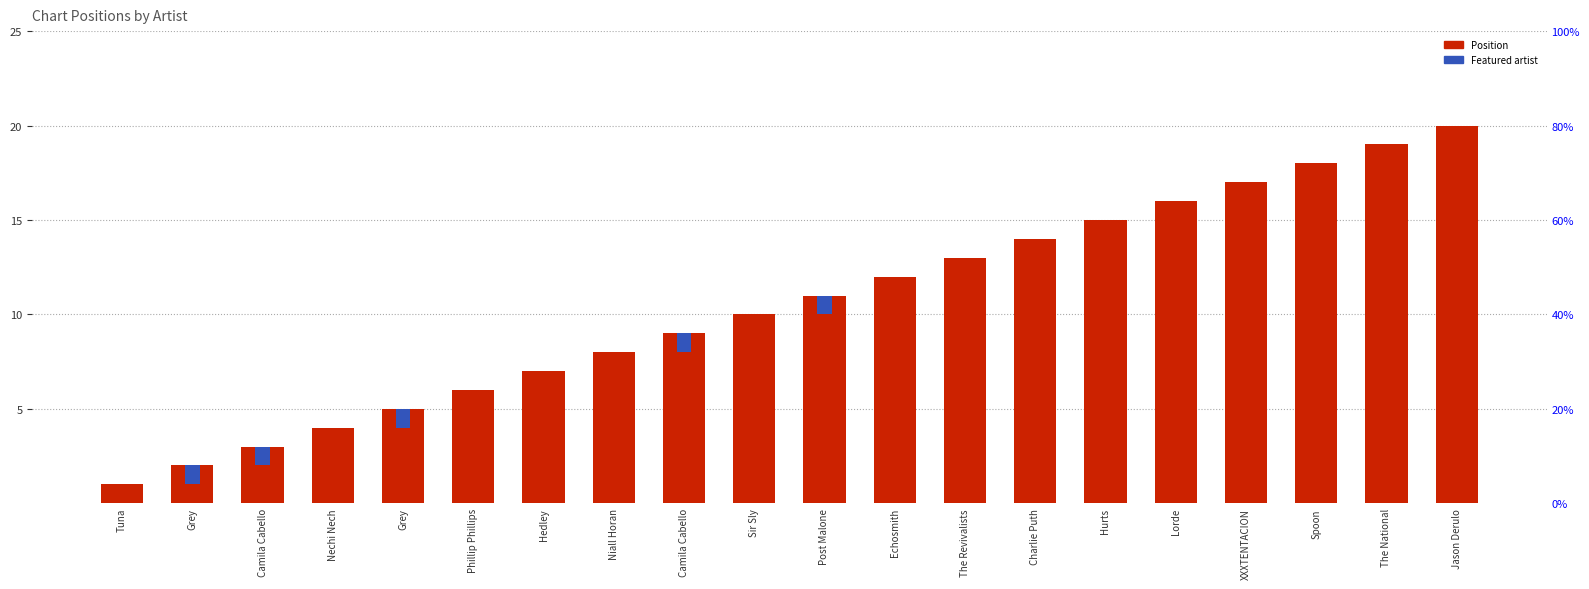

List the labels in order of value, largest first.

Jason Derulo, The National, Spoon, XXXTENTACION, Lorde, Hurts, Charlie Puth, The Revivalists, Echosmith, Post Malone, Sir Sly, Camila Cabello, Niall Horan, Hedley, Phillip Phillips, Grey, Nechi Nech, Camila Cabello, Grey, Tuna